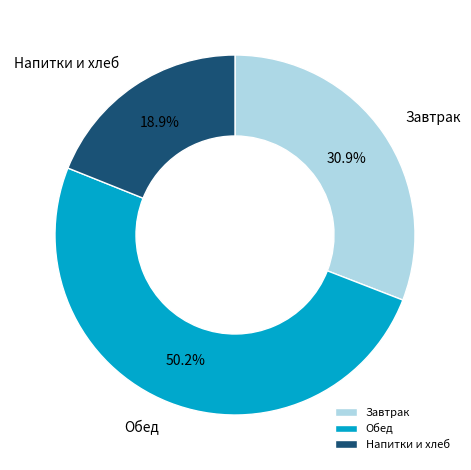

Which category has the biggest portion of the pie?

Обед